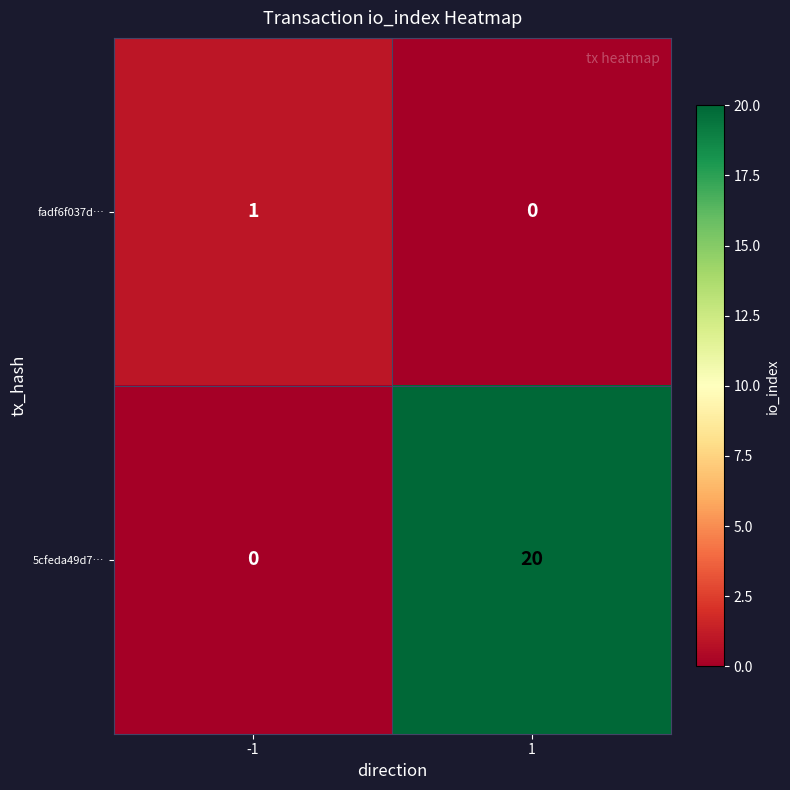

Reading right to left, what are all the values shown in this chart?

fadf6f037d…: 0	1
5cfeda49d7…: 20	0